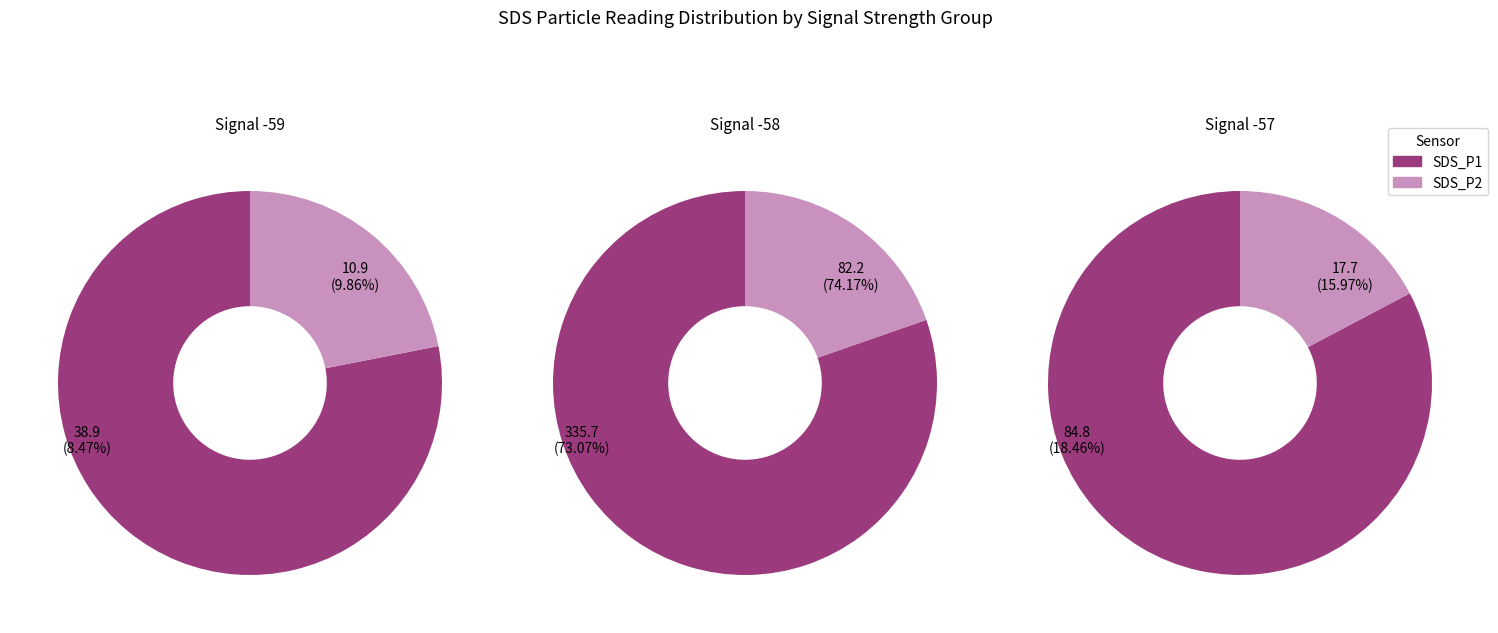

Does 18 account for over 50% of the chart?

No